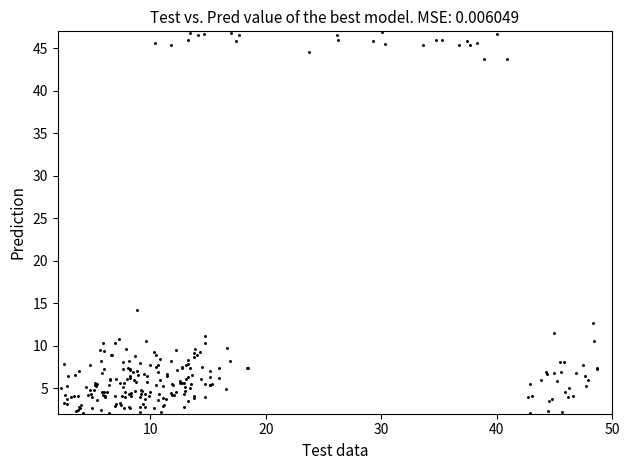

What Y value in the scatter plot is closest to 24?

14.2